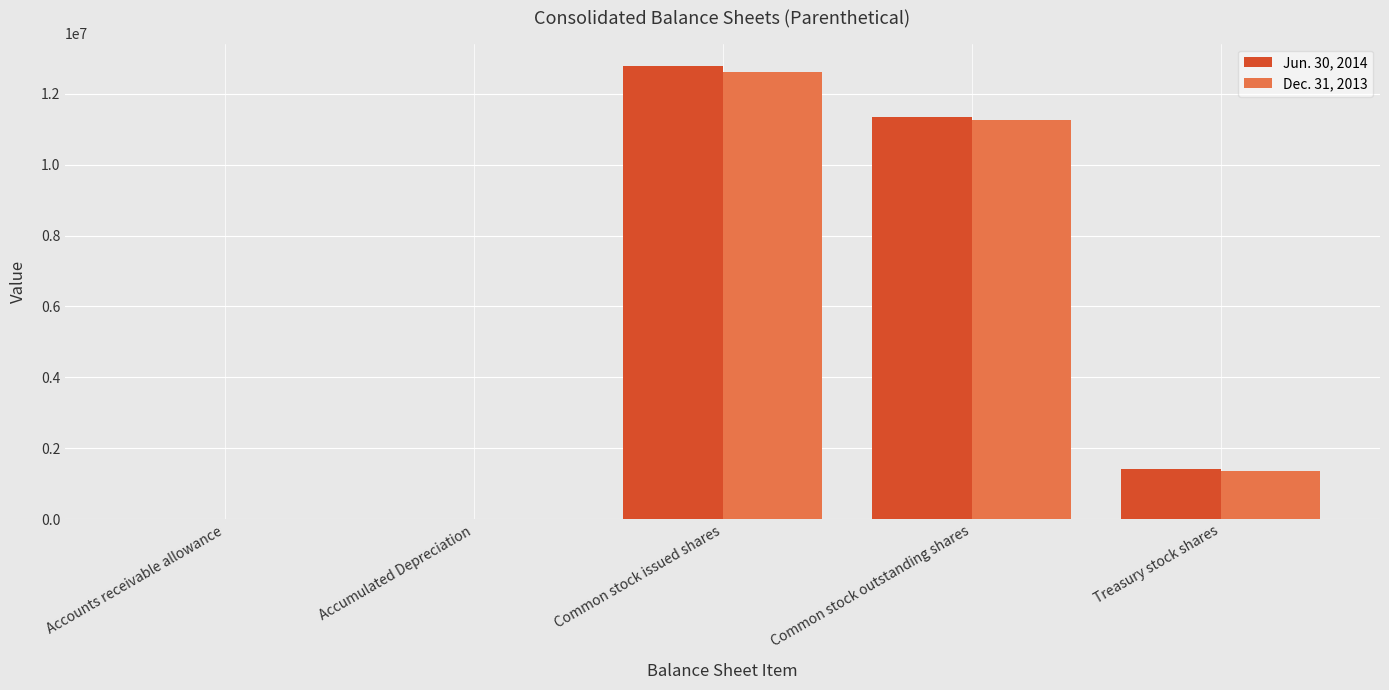

At which label is Dec. 31, 2013 closest to 6310121?

Common stock outstanding shares